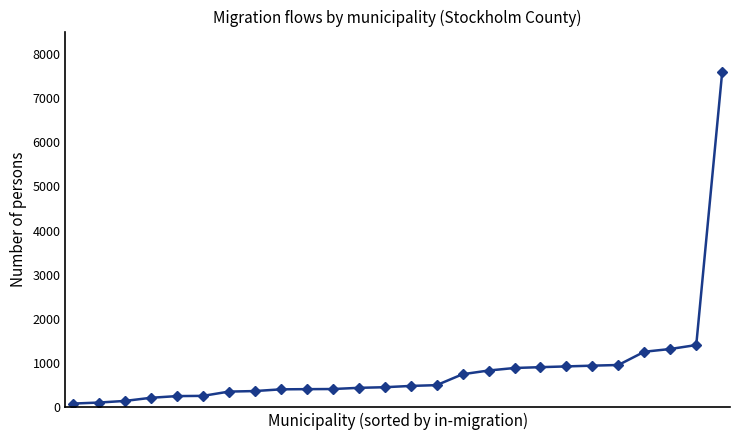

What is the difference between the second highest and second lowest values?

1302